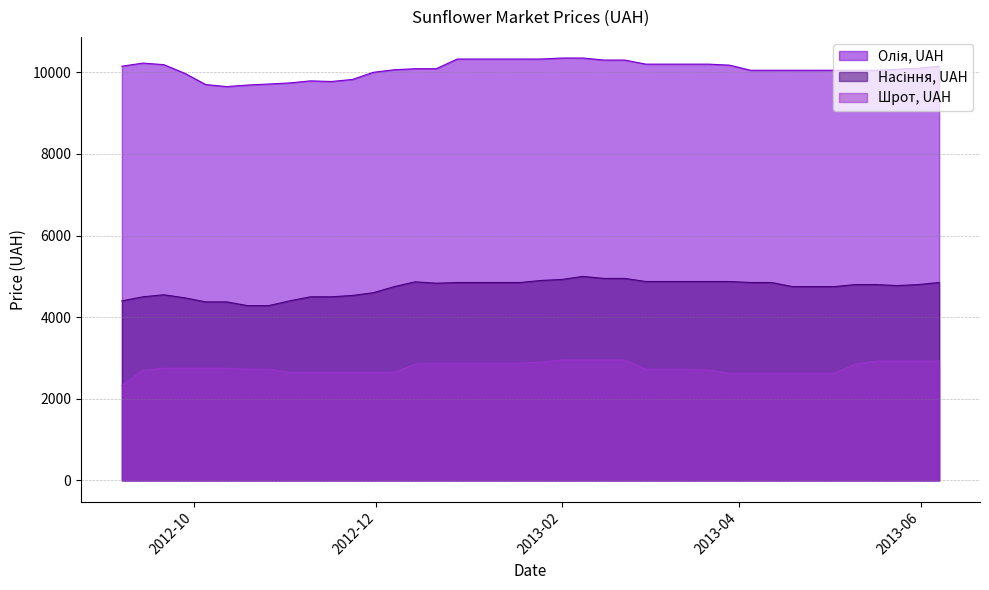

What is the maximum value shown in the chart?

10350